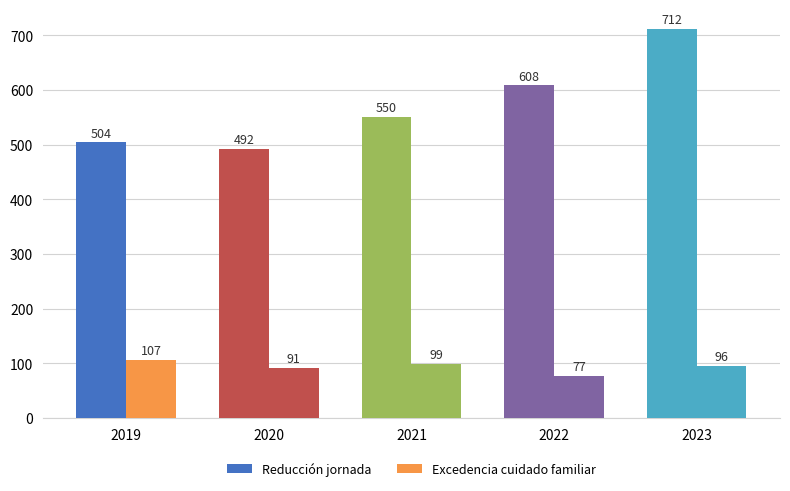

Which category has the lowest value across all series?

2022